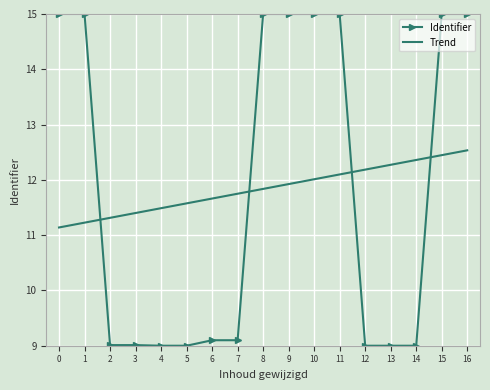

Rank the series by their maximum value, from lowest to highest.

Trend, Identifier